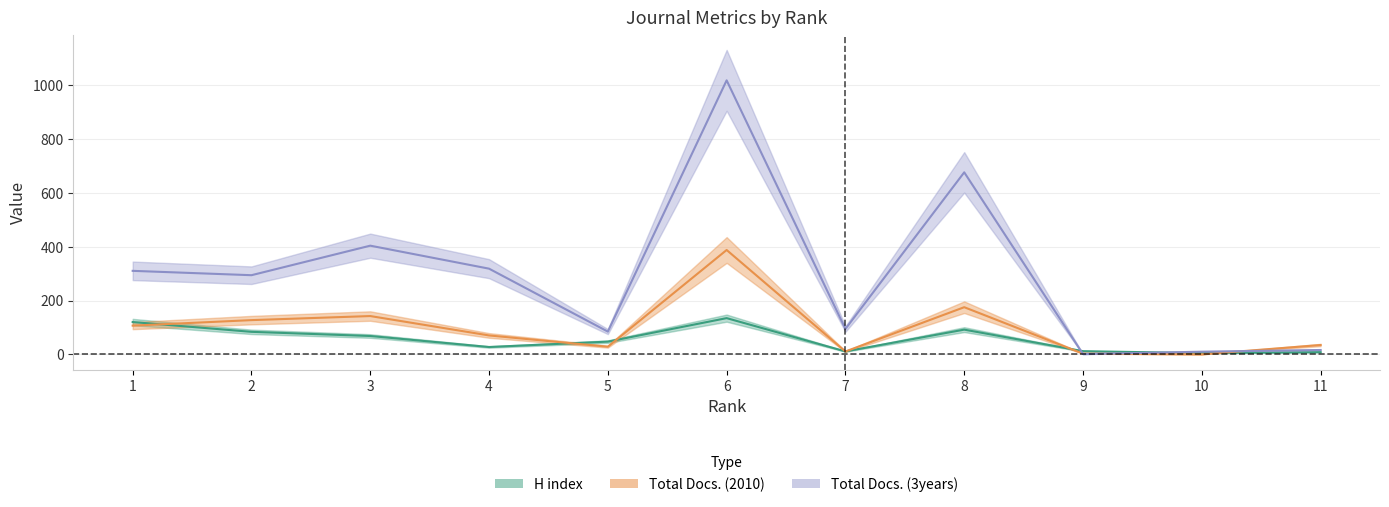

What is the approximate value of Total Docs. (3years) at 1?

310.5